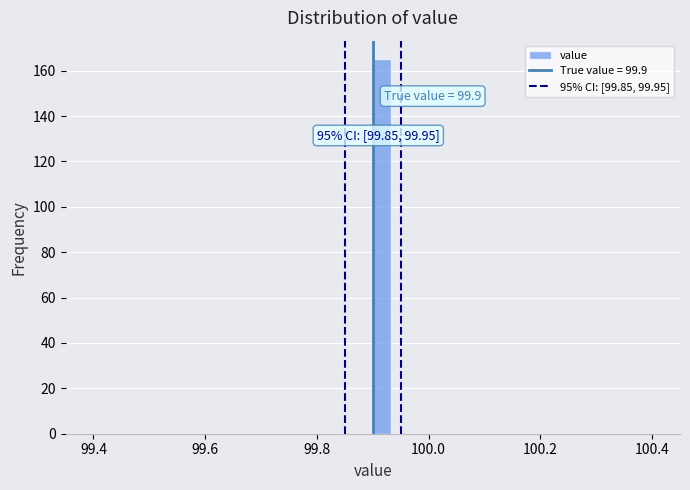

Around what value on the x-axis is the tallest bar? Give the approximate position of its centre, as read against the axis.

99.92